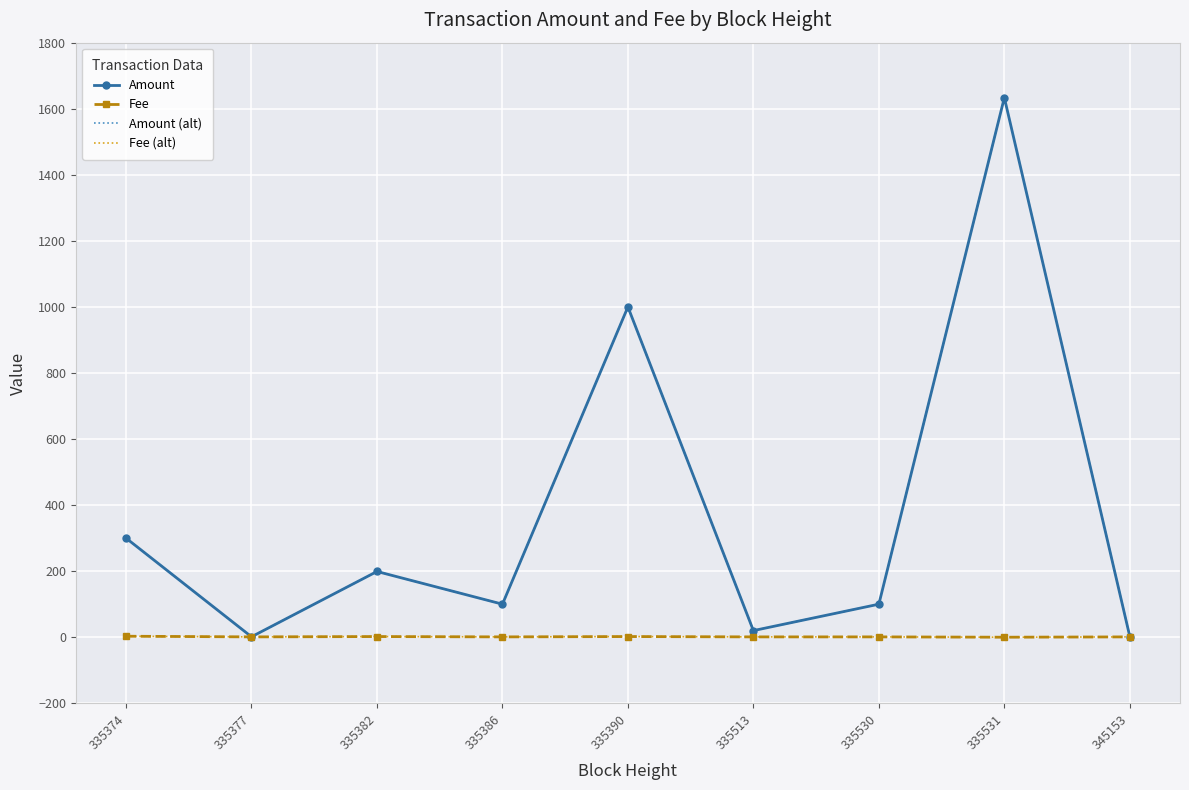

What is the sum of the Fee (alt) values at 335382 and 335531?

2.0